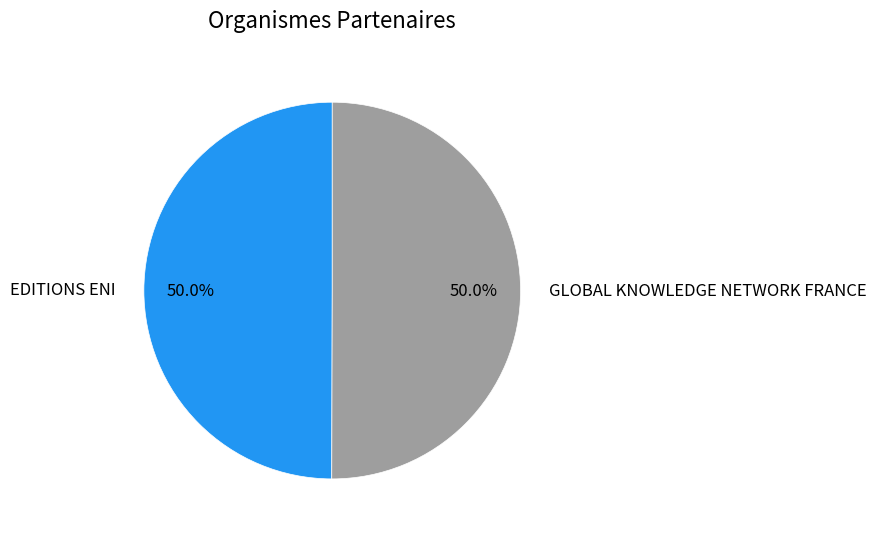

What is the ratio of the value at EDITIONS ENI to the value at GLOBAL KNOWLEDGE NETWORK FRANCE?

1.0